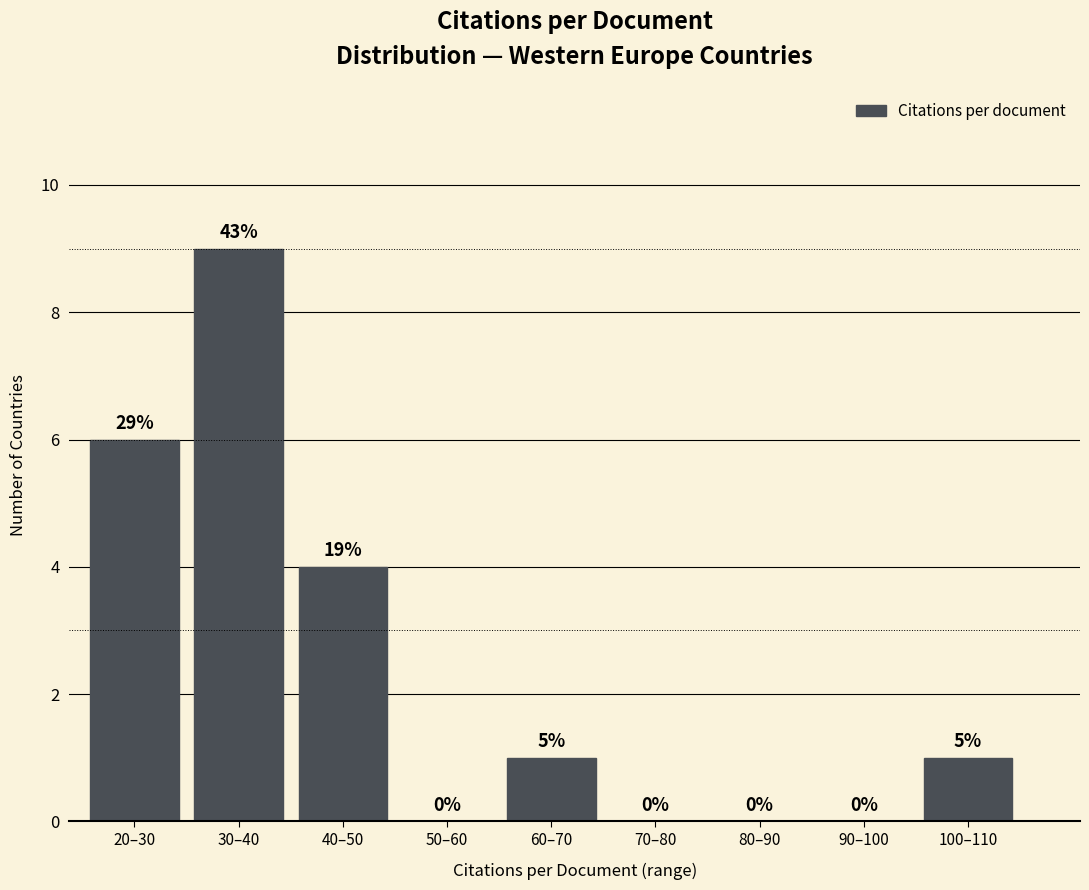

Are the bars horizontal?

No